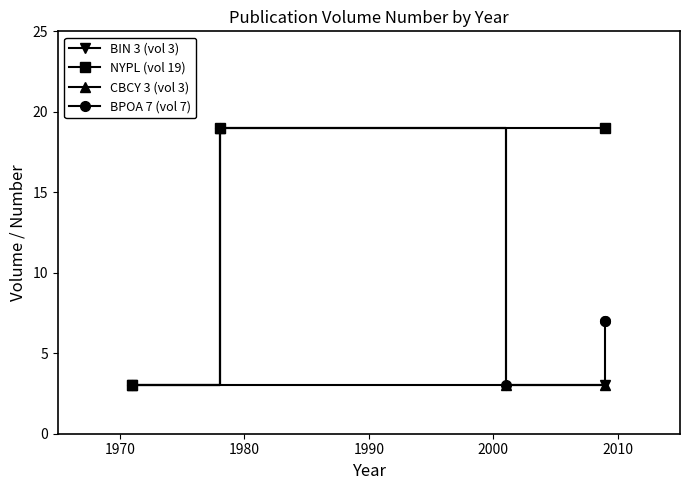

What is the value of the 2nd point from the left?

19